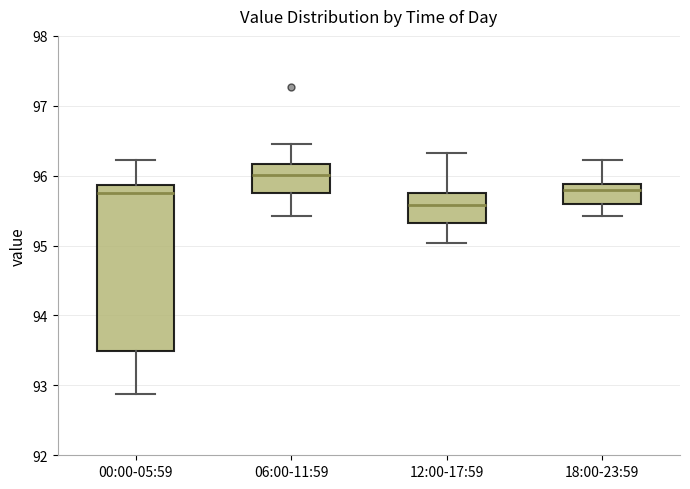

Reading left to right, read every box against the y-axis: the position of its median line, the range the box covers, and the ends of its whiskers. The values are not printed on the chart, so give them approximately, as read against the axis.

00:00-05:59: median 95.8, box 93.5 to 95.9, whiskers 92.9 to 96.2
06:00-11:59: median 96.0, box 95.8 to 96.2, whiskers 95.4 to 96.5
12:00-17:59: median 95.6, box 95.3 to 95.8, whiskers 95.0 to 96.3
18:00-23:59: median 95.8, box 95.6 to 95.9, whiskers 95.4 to 96.2